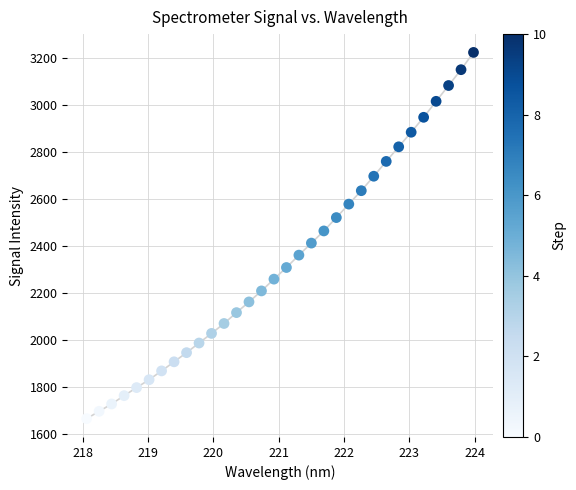

What is the range of Y values (max minus min)?

1558.3